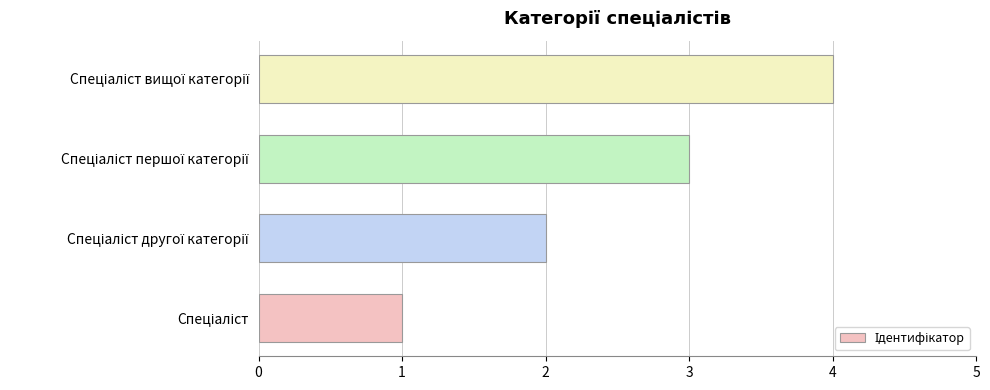

How many data points are less than 3?

2